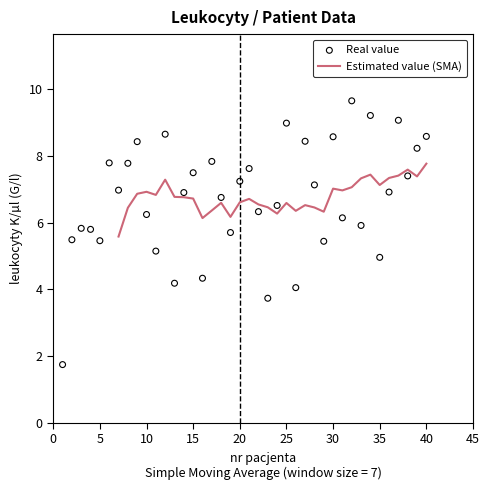

What is the change in value from 17 to 23?

-4.1